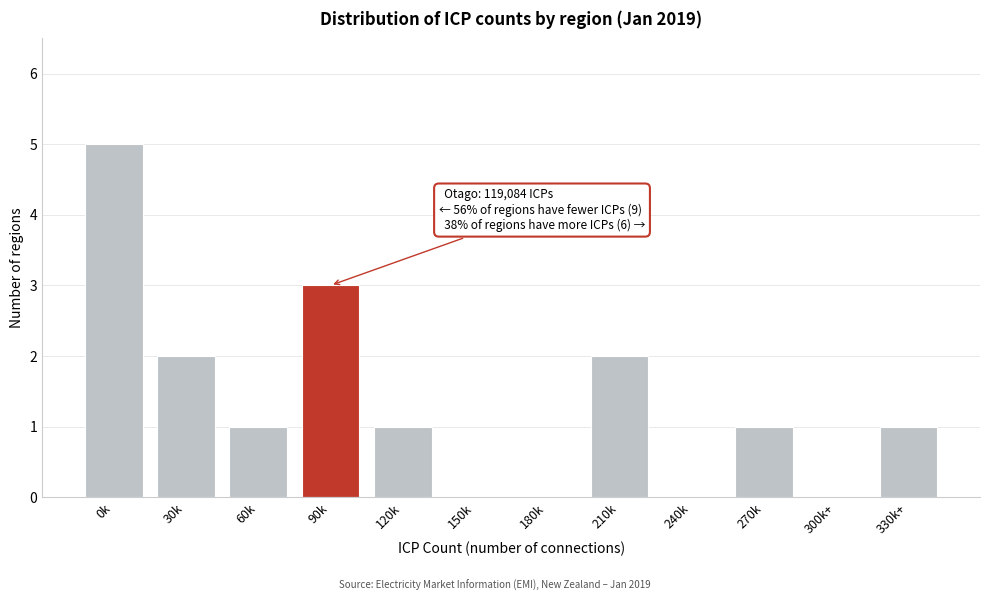

Reading right to left, transcribe all the data shown in this chart.

330k+=1	300k+=0	270k=1	240k=0	210k=2	180k=0	150k=0	120k=1	90k=3	60k=1	30k=2	0k=5